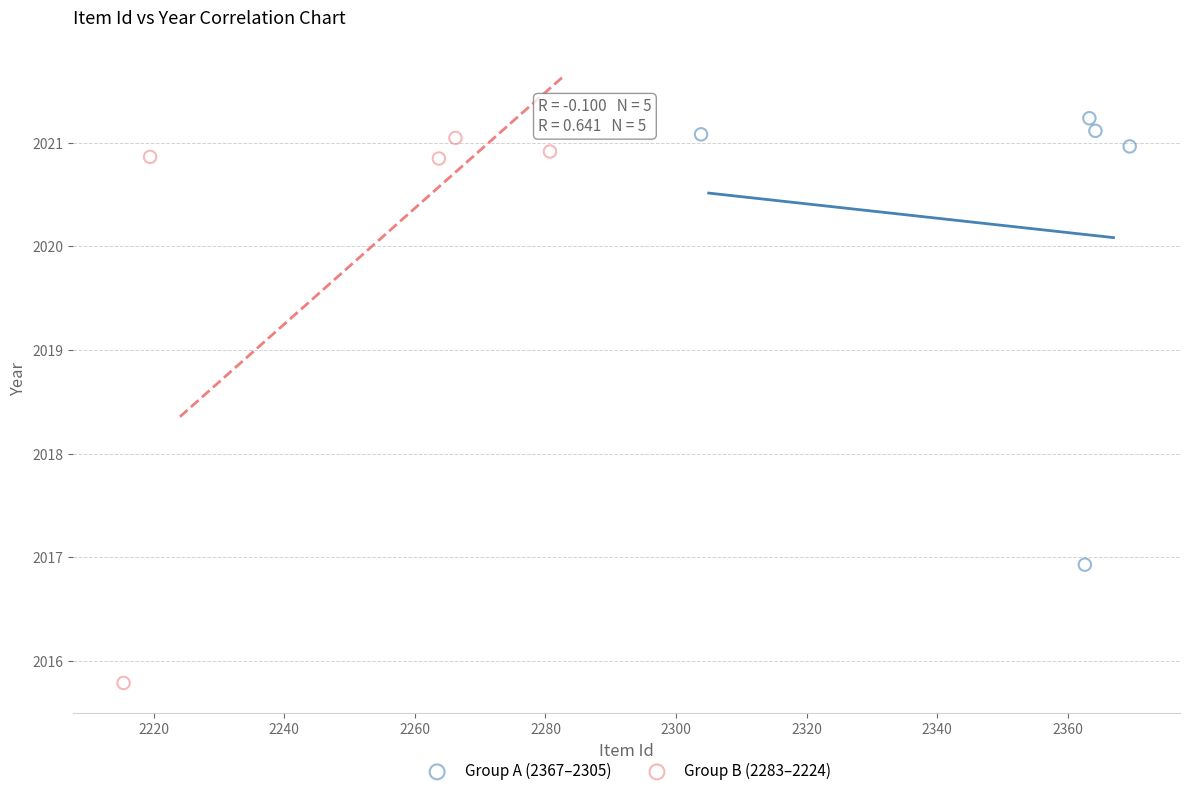

Which series has the widest spread of Y values?

Group B (2283–2224)